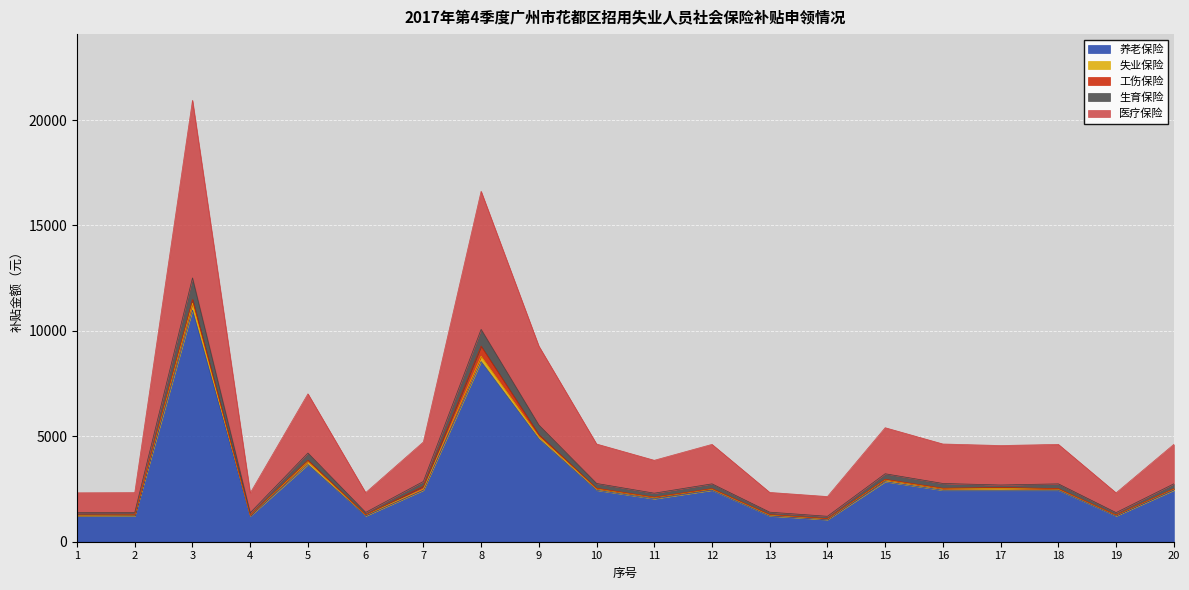

True or false: 失业保险 has a value of 3913.1 at 10.

False